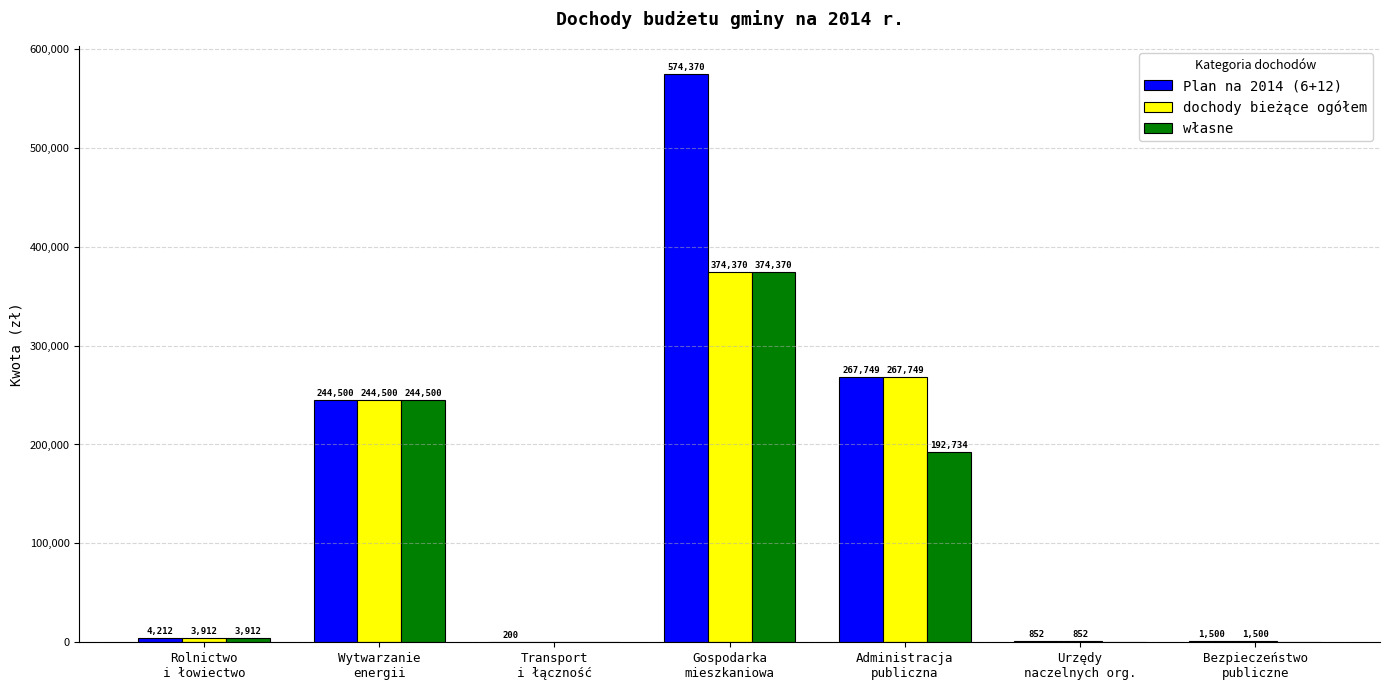

What is the maximum value for własne?

374370